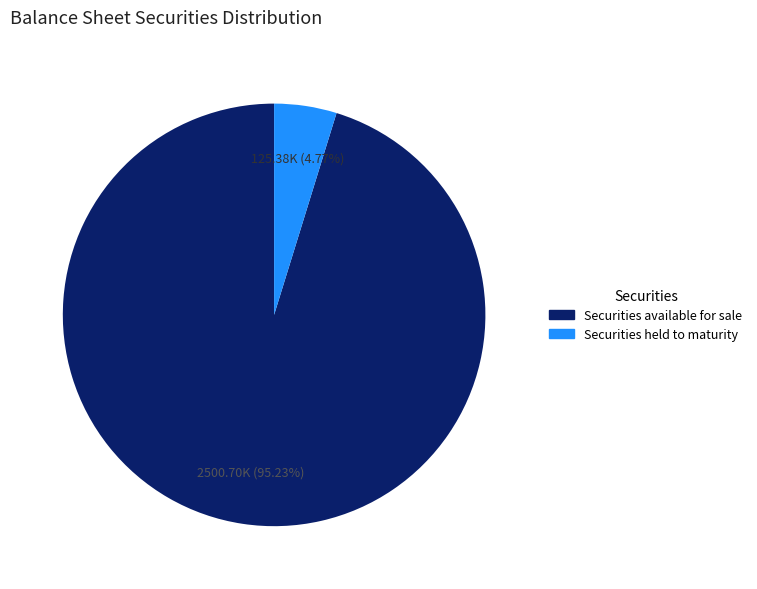

Is there a majority slice in this chart?

Yes